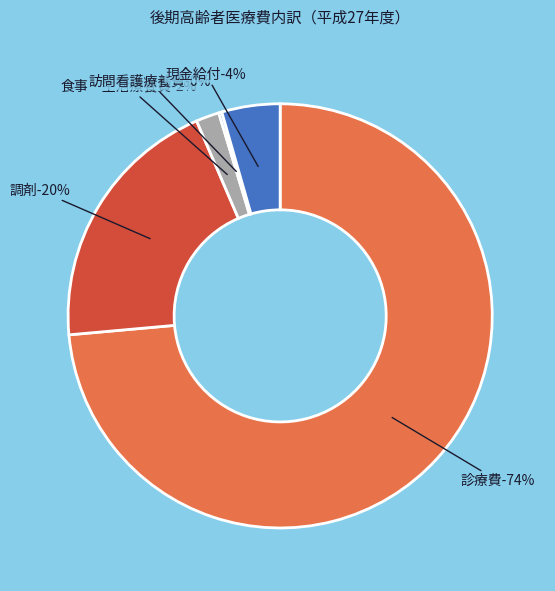

What portion of the pie excludes 訪問看護療養費?

99.8%